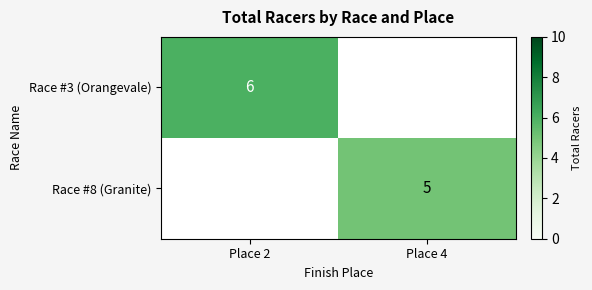

Which has a higher value, Place 4 or Place 2?

Place 2